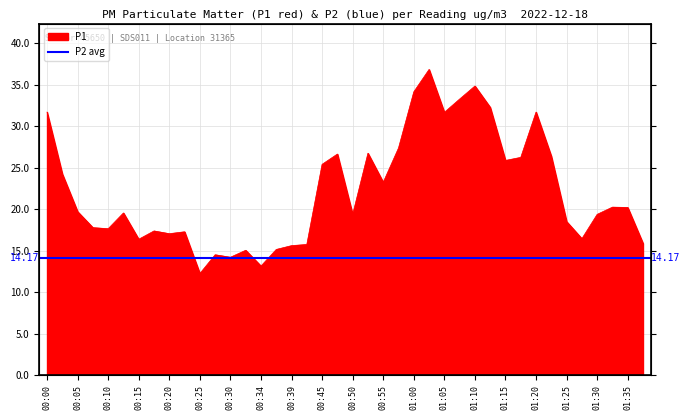

At which category does the chart reach its minimum across all series?

00:25